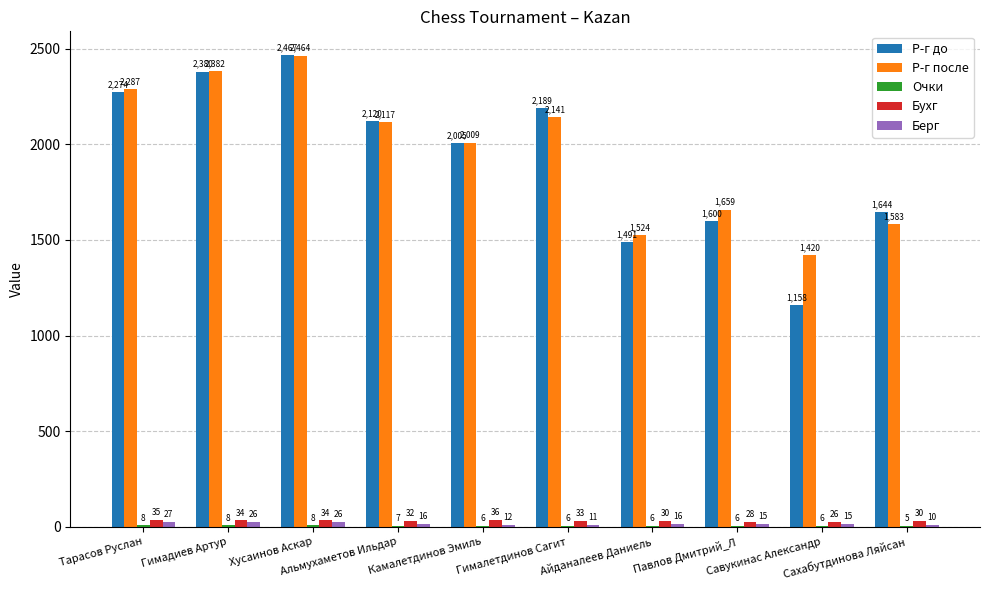

Which series has the largest total across all categories?

Р-г после